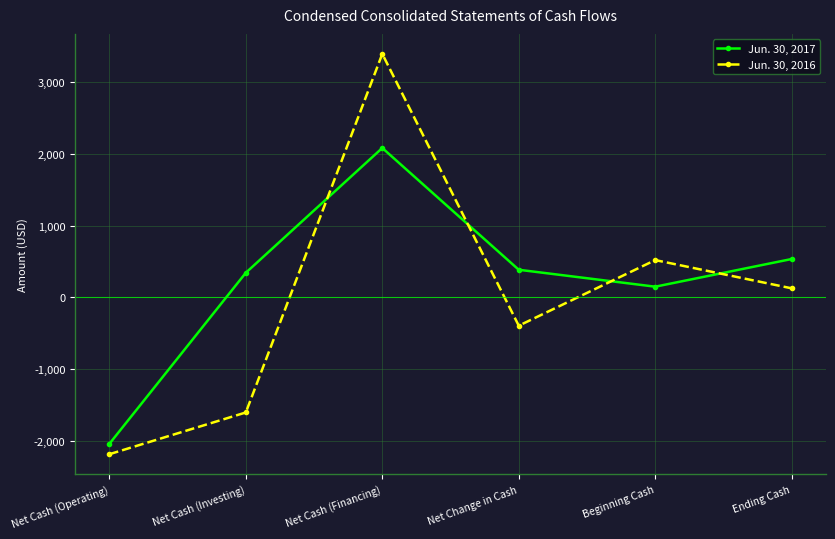

True or false: Jun. 30, 2016 has a value of 521 at Beginning Cash.

True